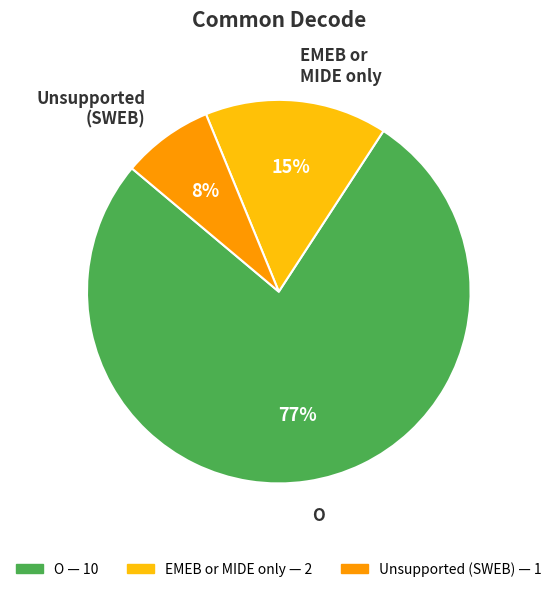

Does O represent more than half of the total?

Yes